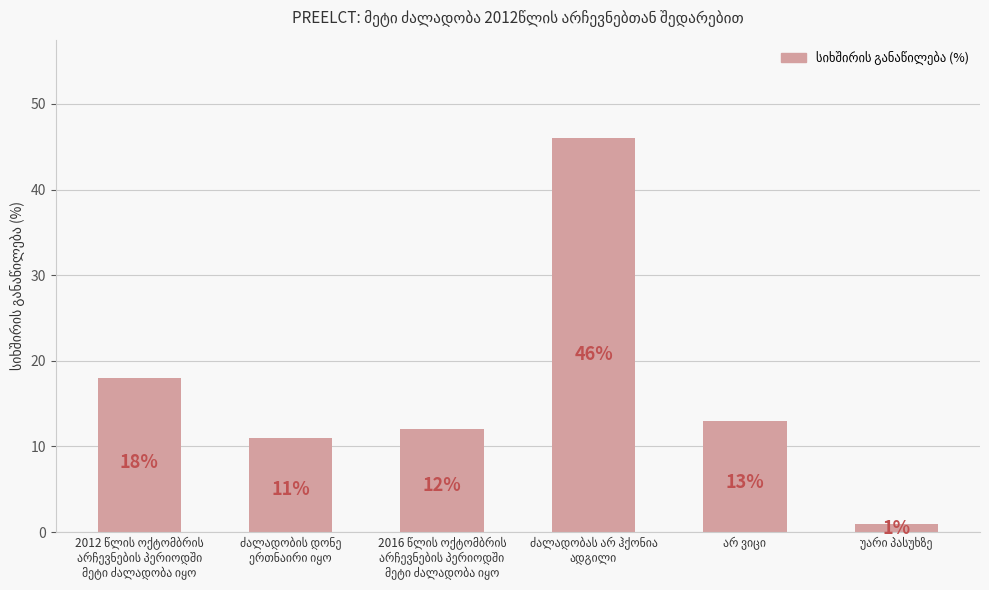

What is the average value?

17